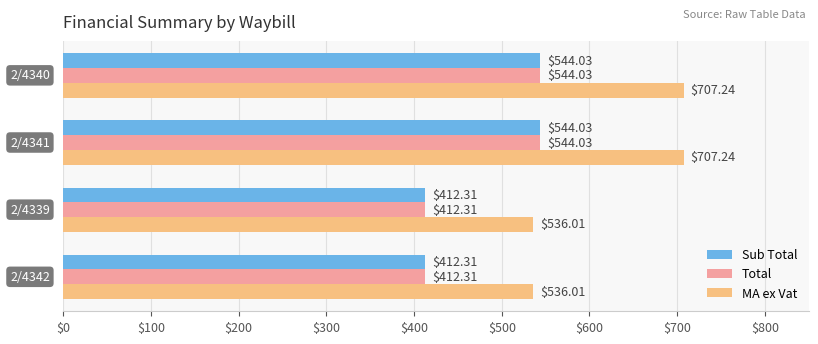

At how many categories does at least one series exceed 553?

2